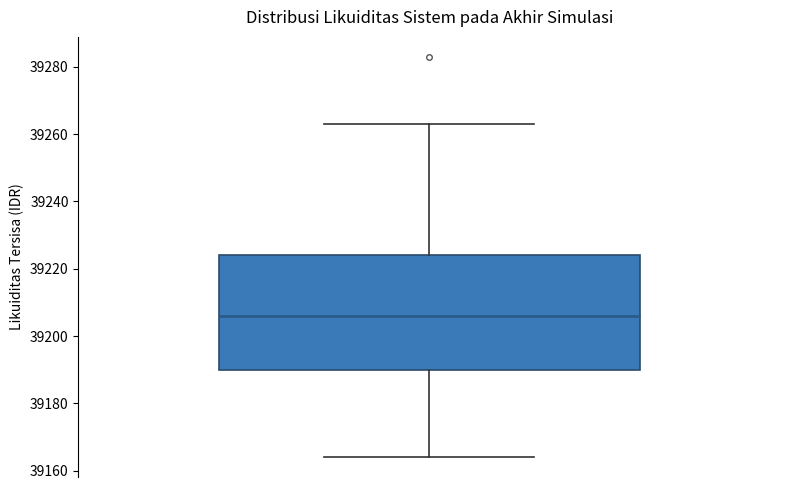

Transcribe this box plot: give where the median line is, the range the box spans, and where the two whiskers end, as read against the y-axis. The values are not printed on the chart, so give them approximately, as read against the axis.

median 39206, box 39190 to 39224, whiskers 39164 to 39264